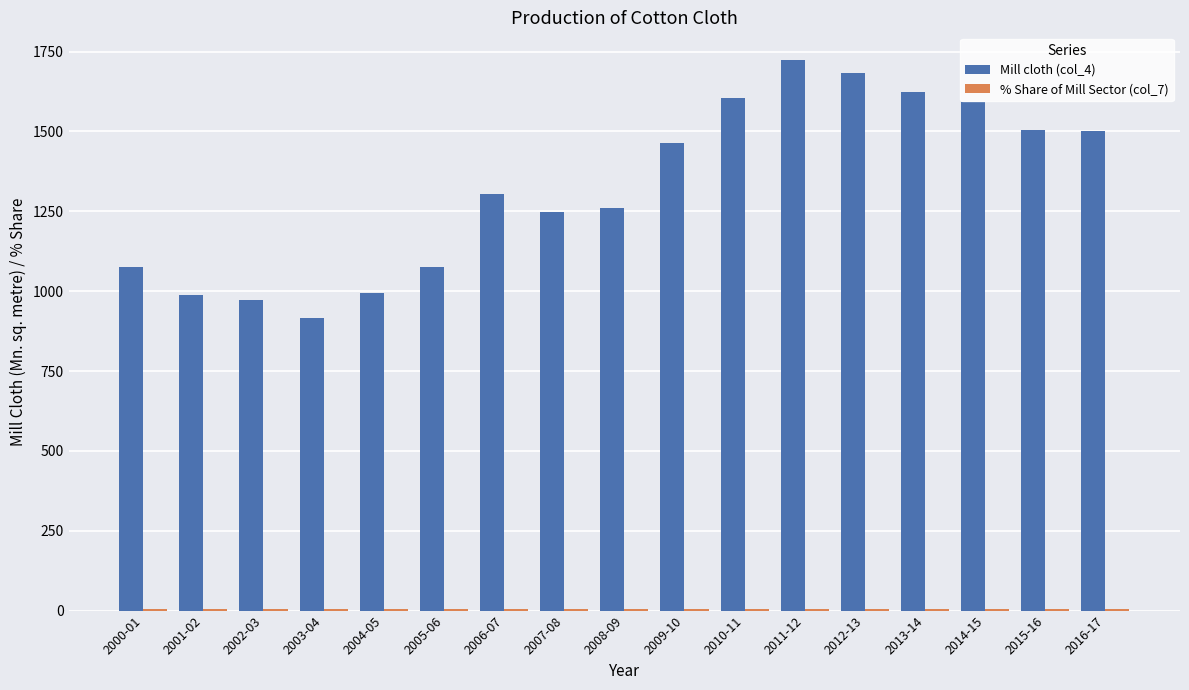

Is it true that Mill cloth (col_4) equals 1305.0 at 2006-07?

True